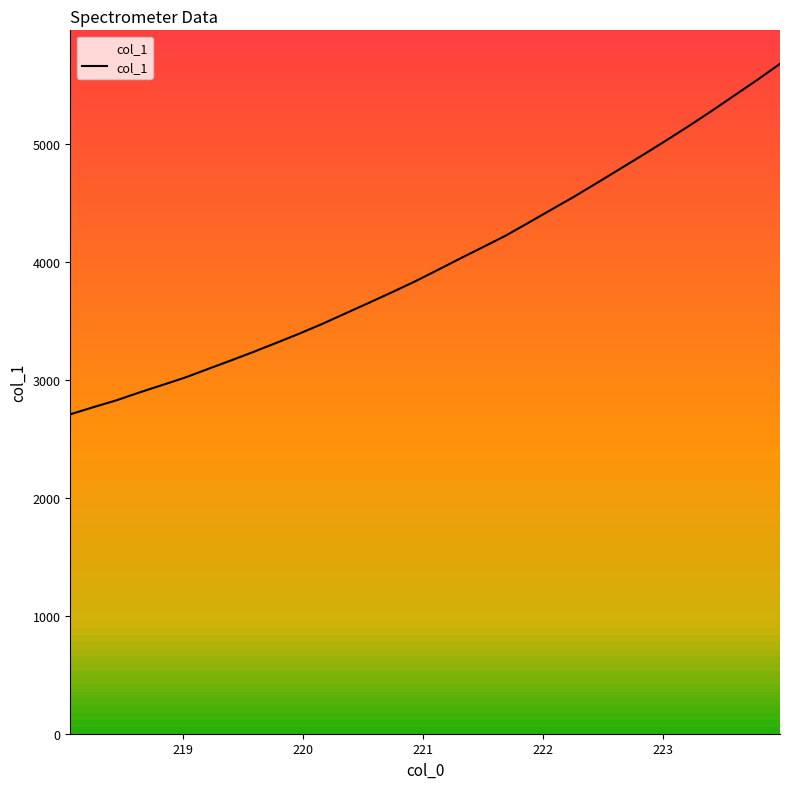

What is the maximum value shown in the chart?

5675.6